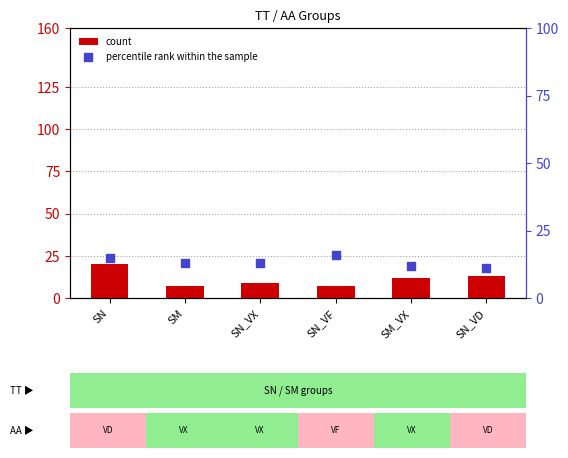

Which series reaches the minimum Y coordinate?

count